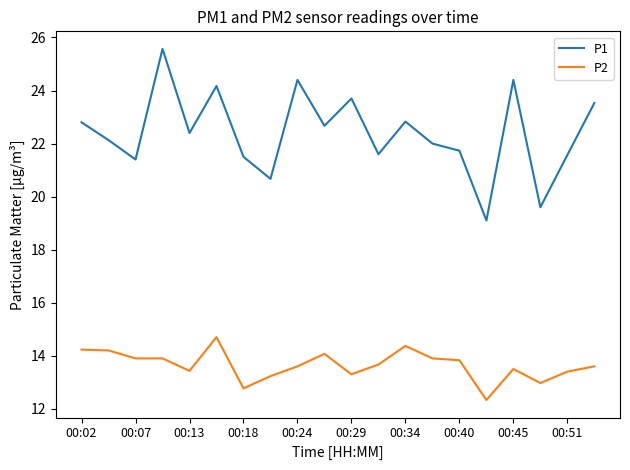

Rank the series by their maximum value, from highest to lowest.

P1, P2